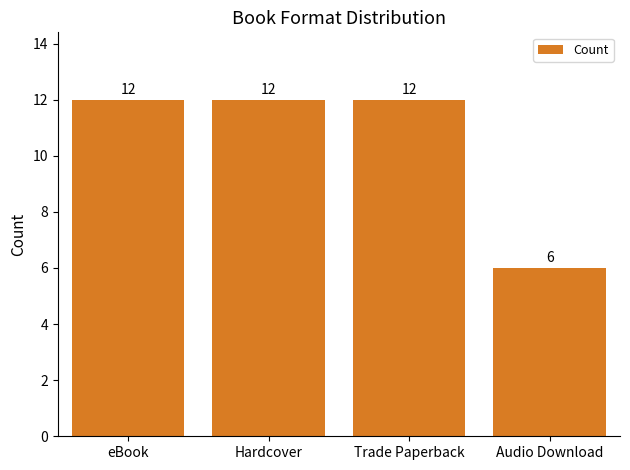

Reading right to left, transcribe all the data shown in this chart.

6	12	12	12